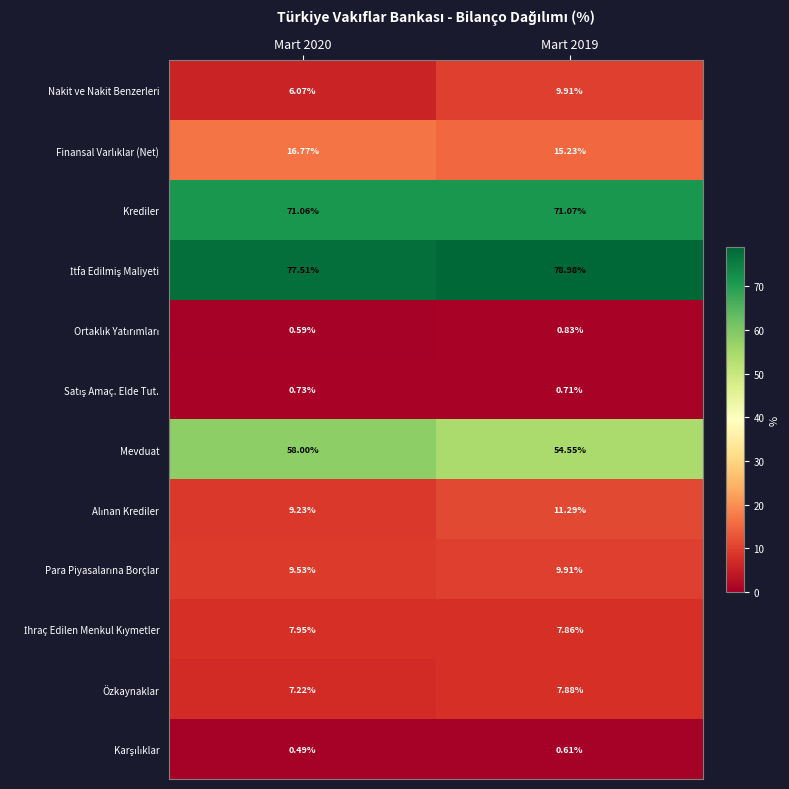

Which series has the largest range (max minus min)?

Nakit ve Nakit Benzerleri